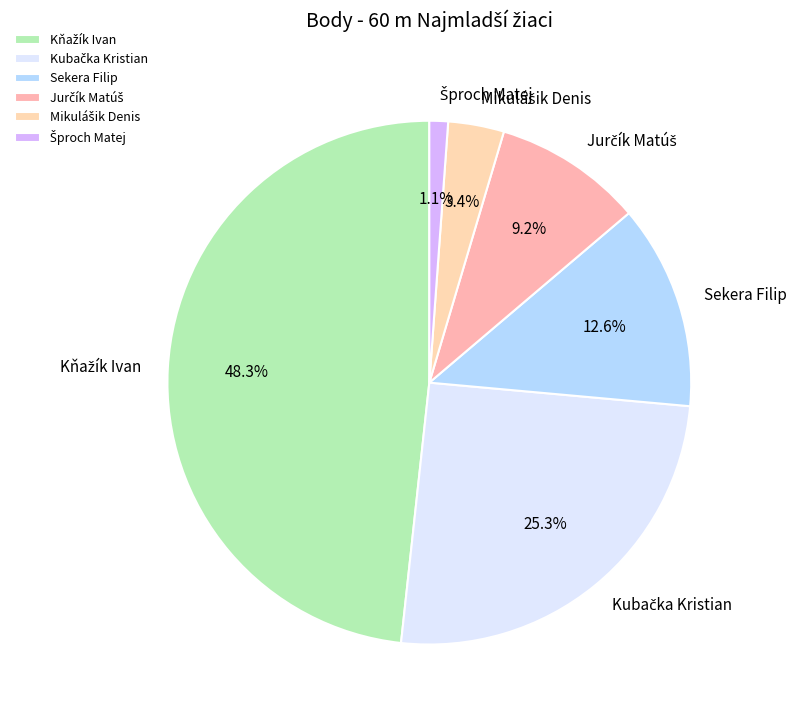

Is there any slice that represents more than half of the pie?

No